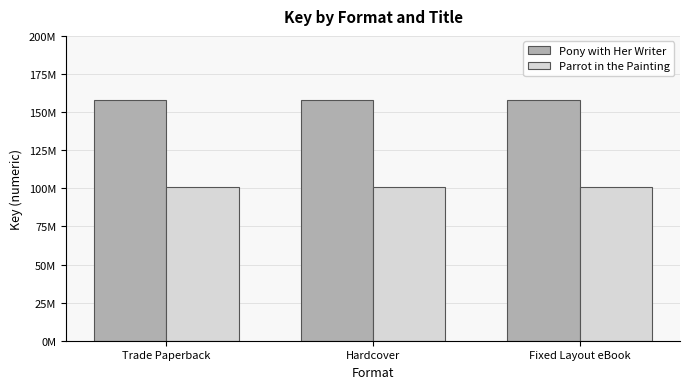

What is the minimum value for Pony with Her Writer?

158212464